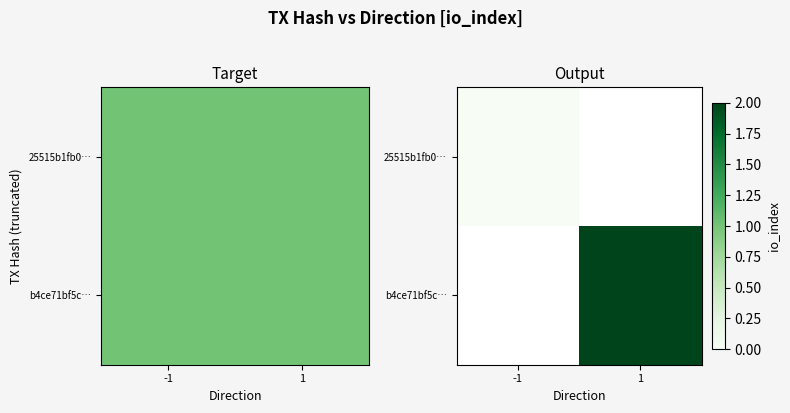

Rank the categories by b4ce71bf5c… value from highest to lowest.

-1, 1